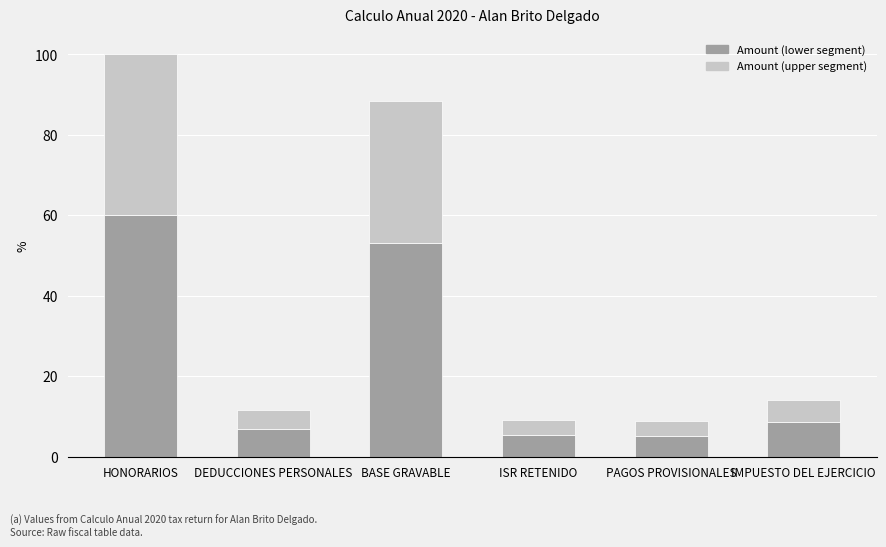

At which category is the sum across all series the highest?

HONORARIOS